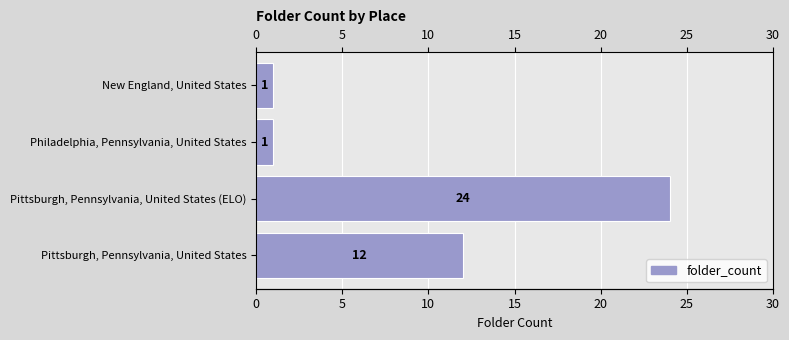

What is the sum of all values?

38